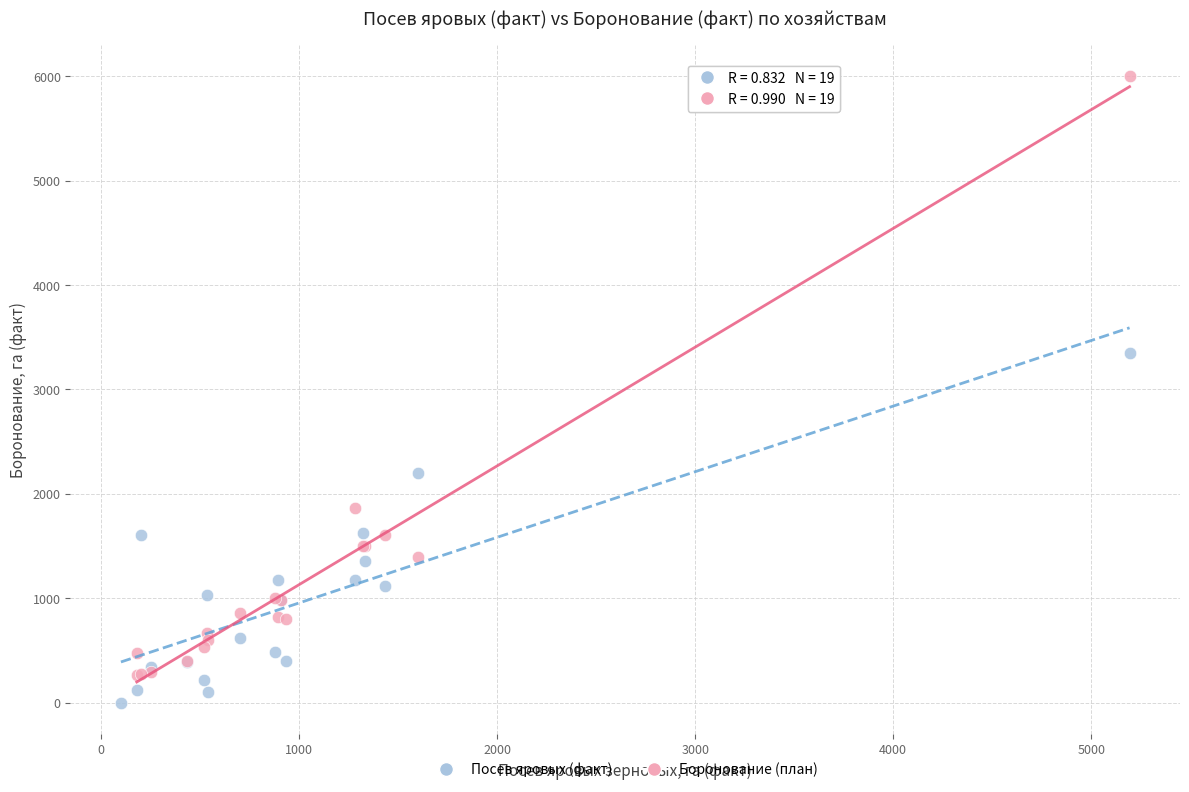

Which series has the largest Y range (max minus min)?

Боронование (план)